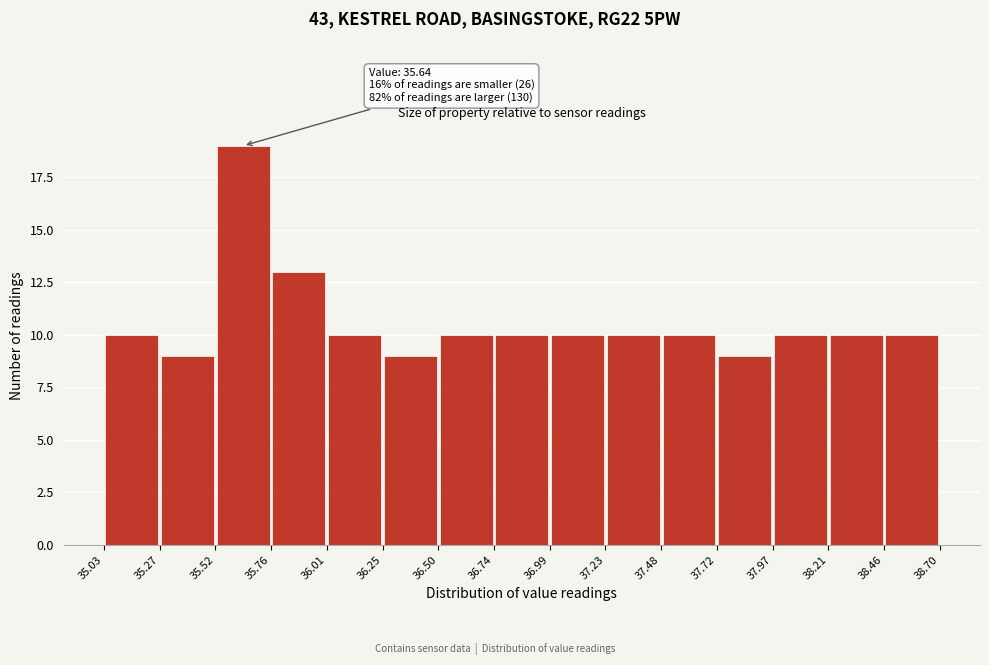

Over which range of the x-axis is the bar tallest?

35.52 to 35.76